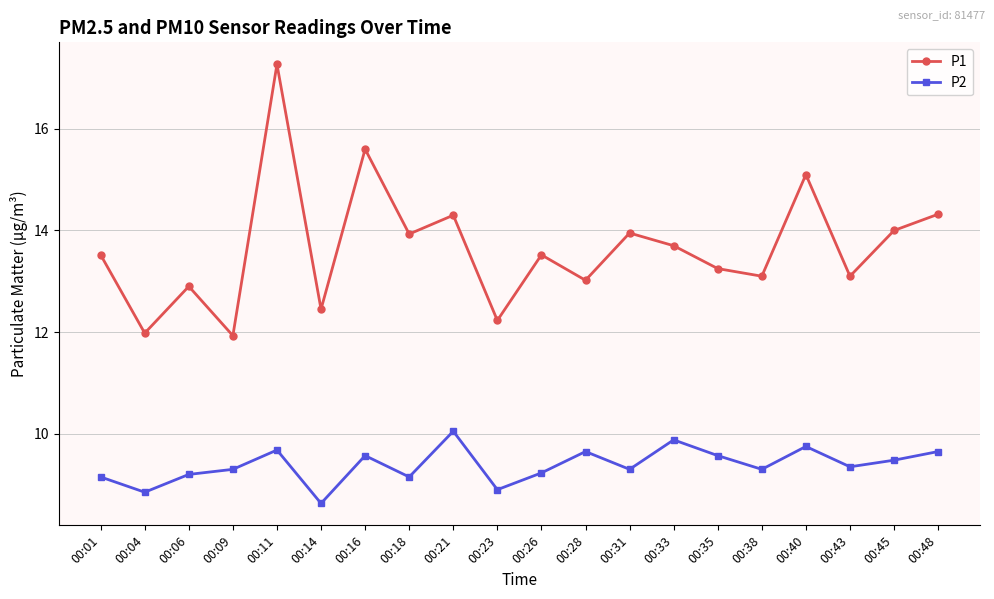

True or false: P1 and P2 intersect in this chart.

False